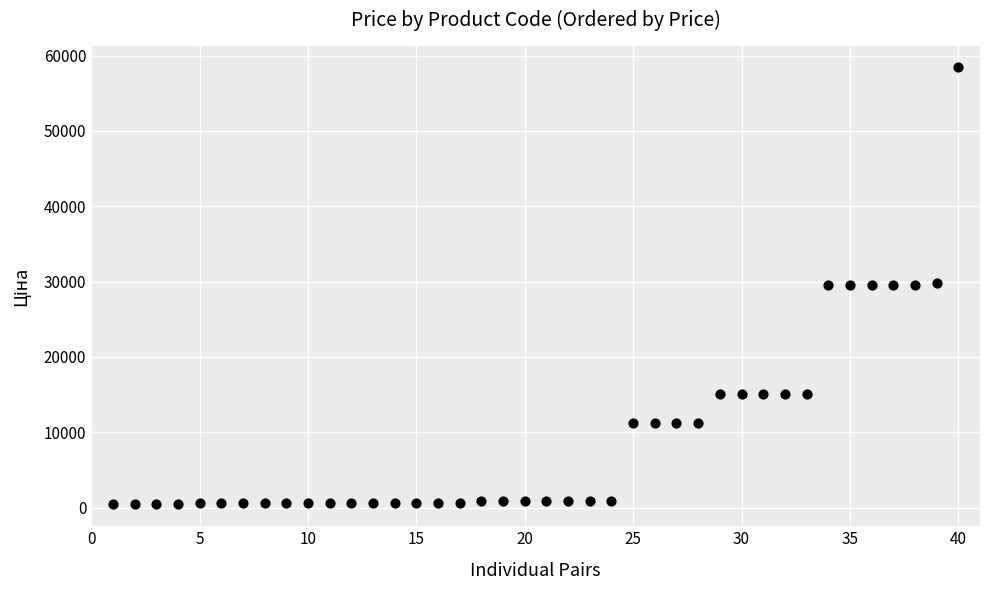

What is the range of Y values (max minus min)?

58010.0